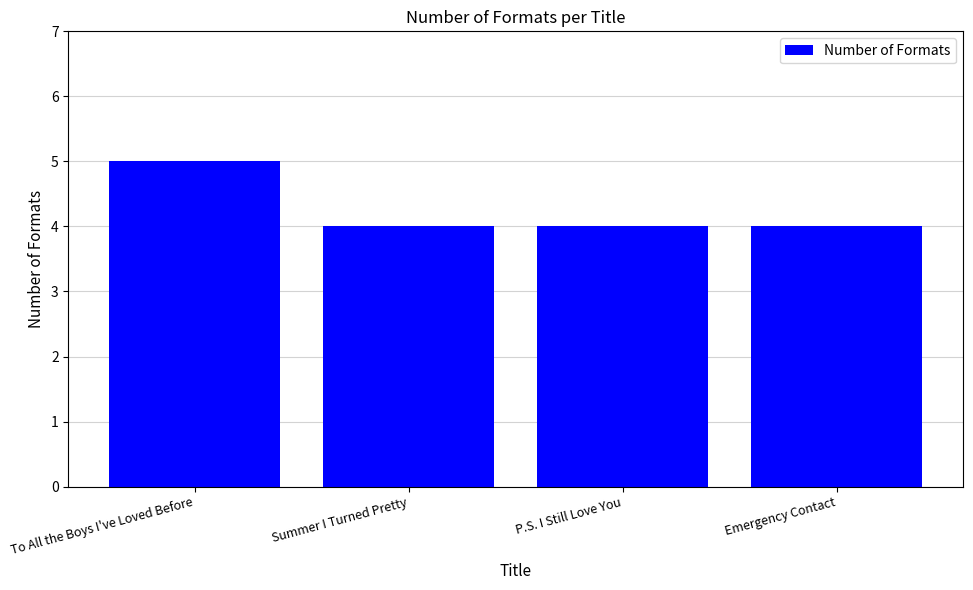

Reading right to left, transcribe all the data shown in this chart.

4	4	4	5